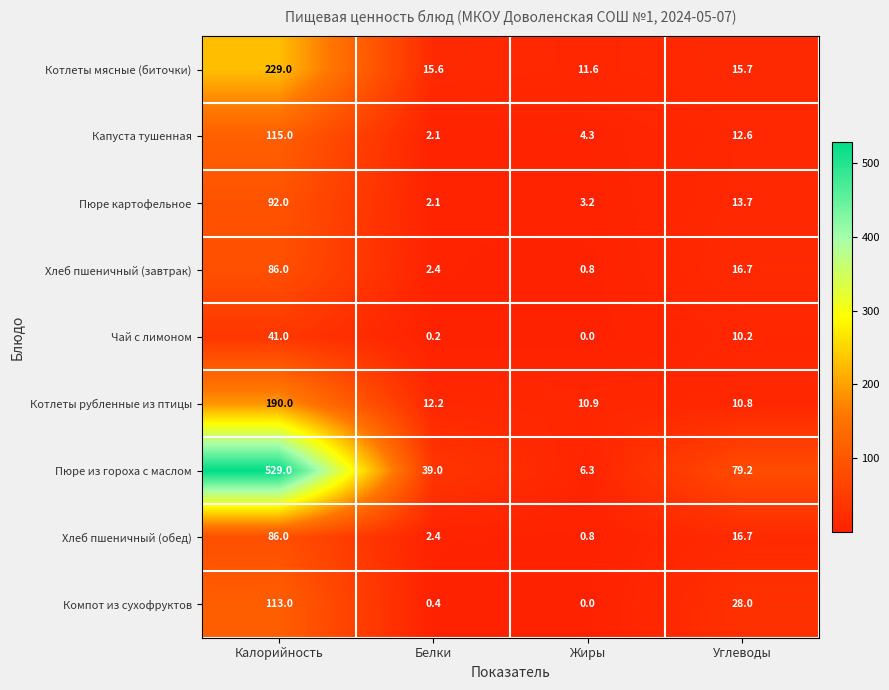

What is the sum of all Капуста тушенная values?

134.0